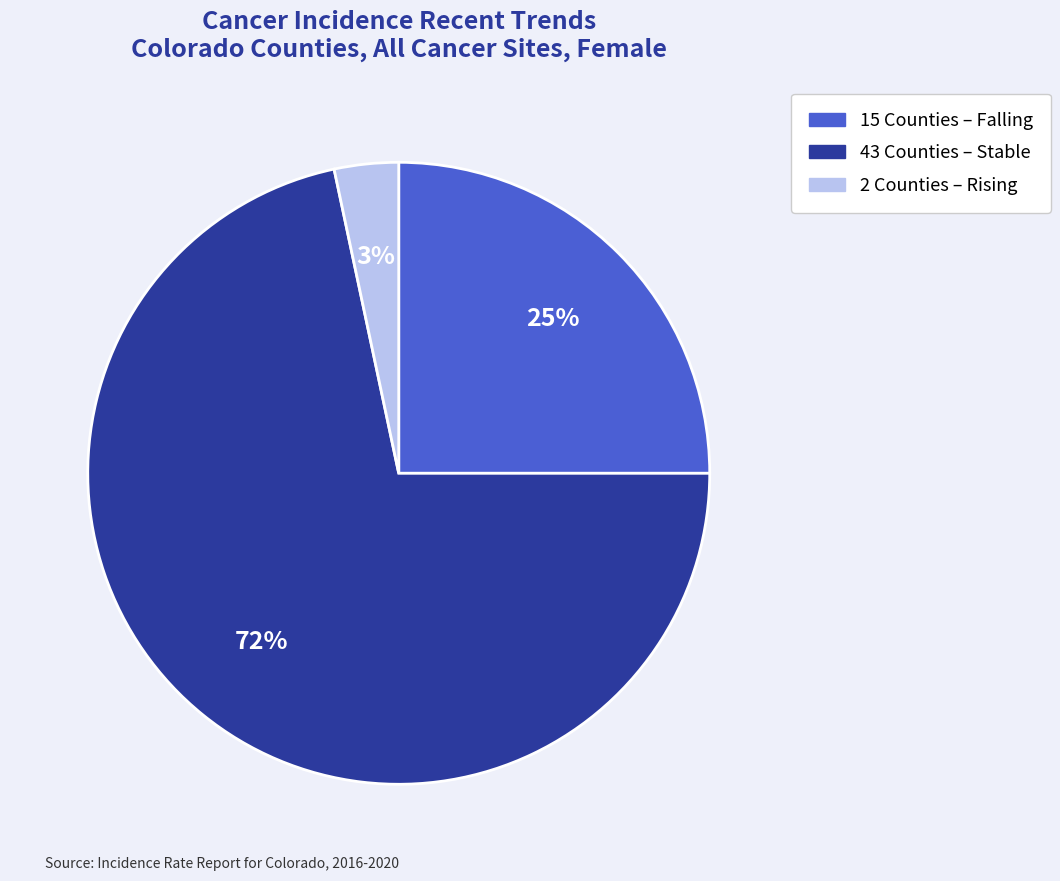

To the nearest percent, what is the average slice percentage?

33%